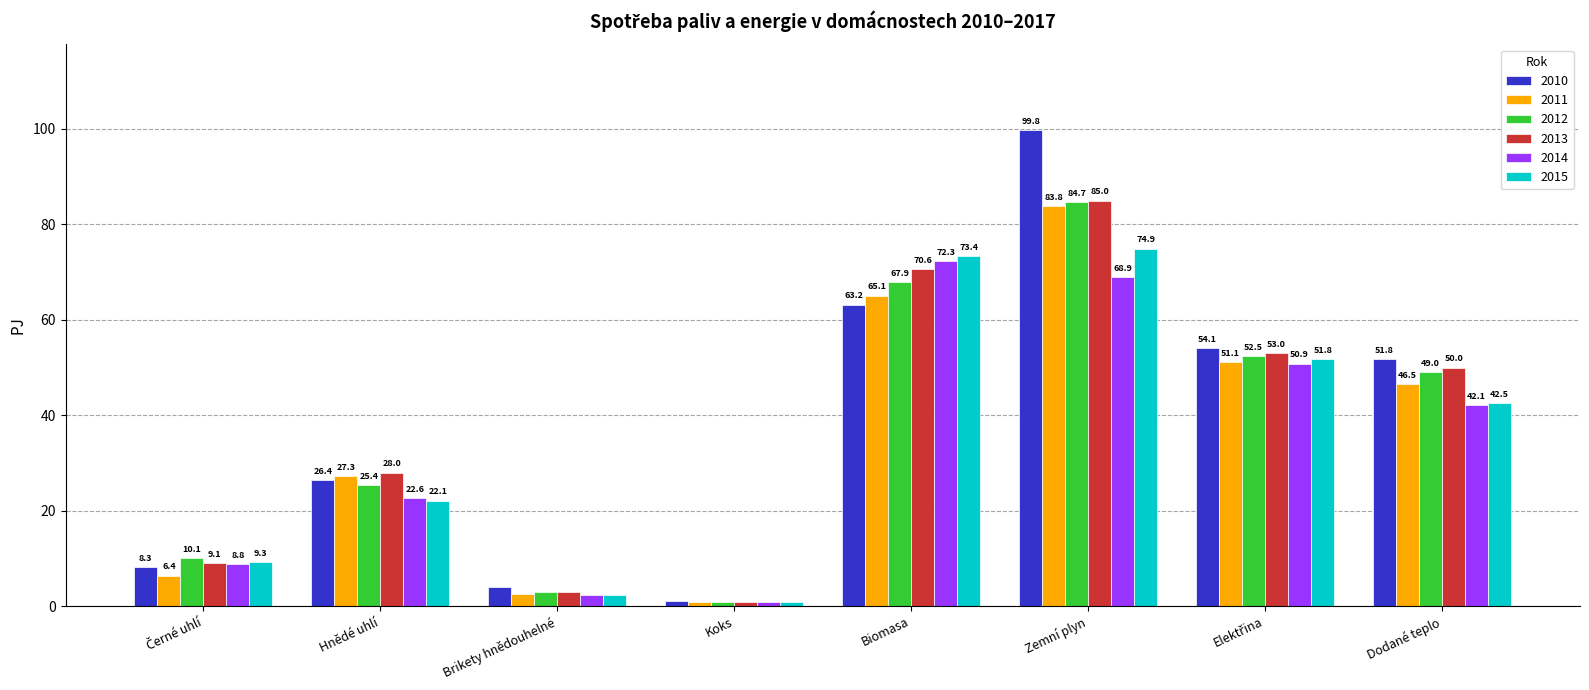

What is the spread (max minus min) of values at Hnědé uhlí?

5.8